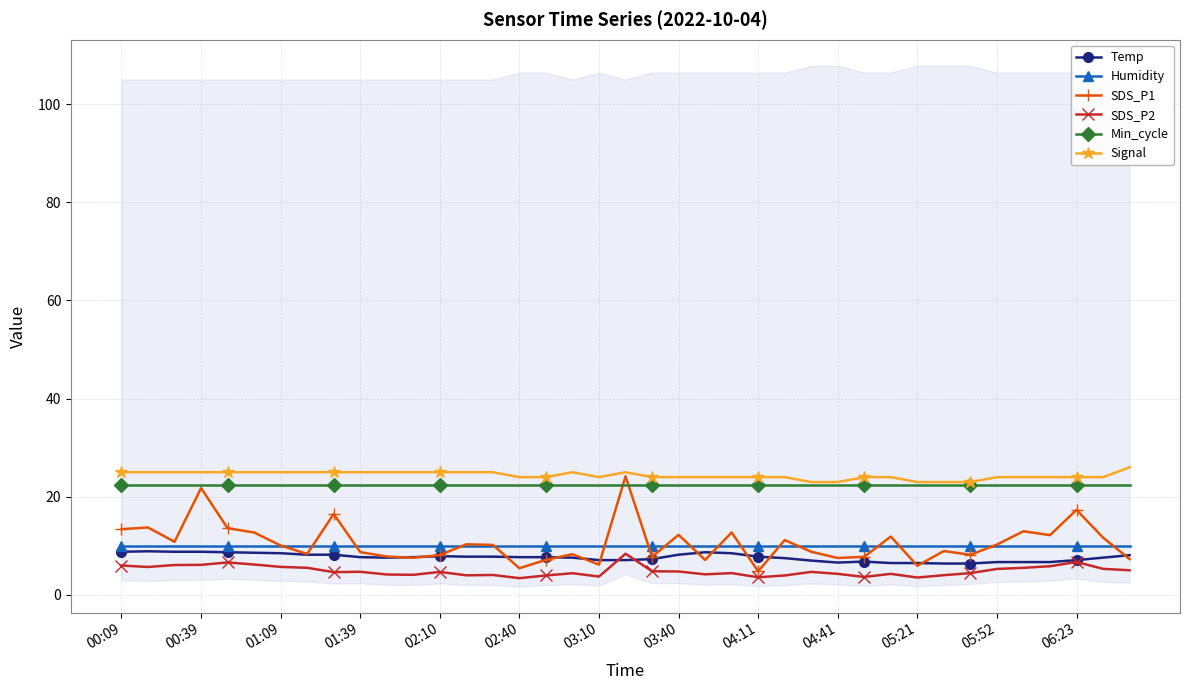

What is the greatest value displayed?

26.0